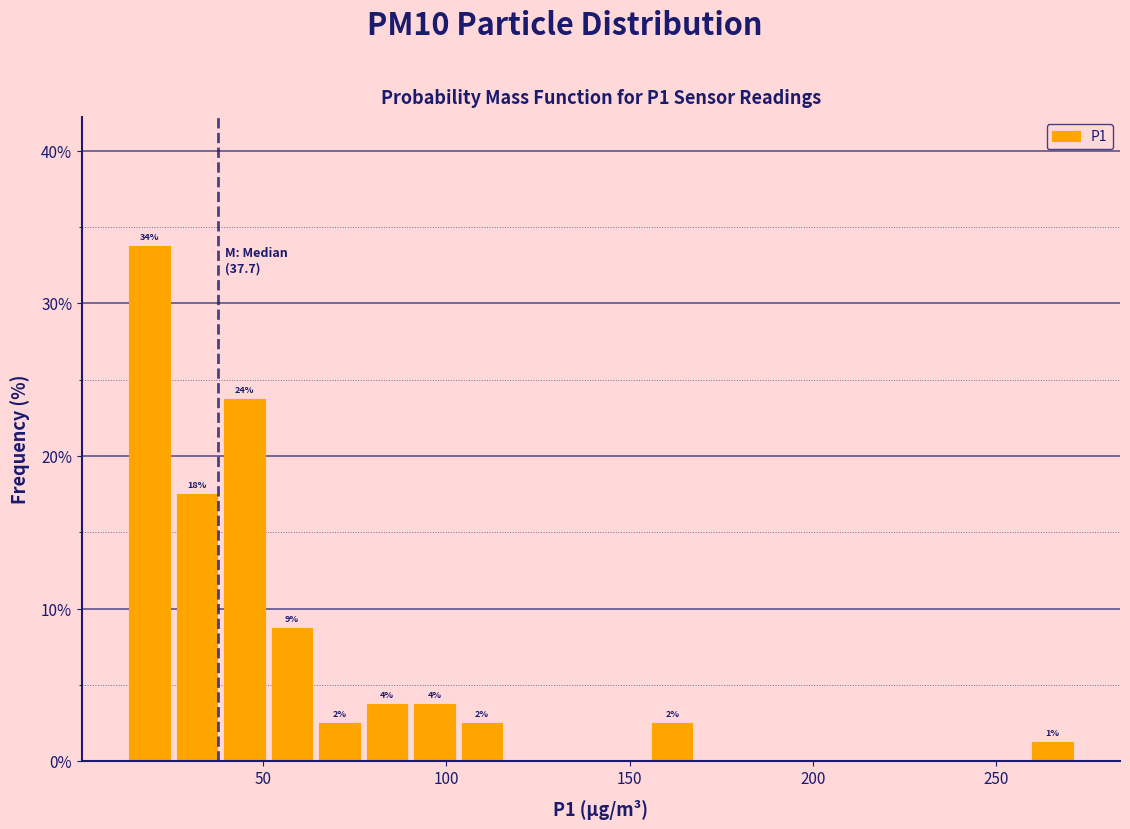

Read against the x-axis, roughly where is the centre of the tallest bar?

20